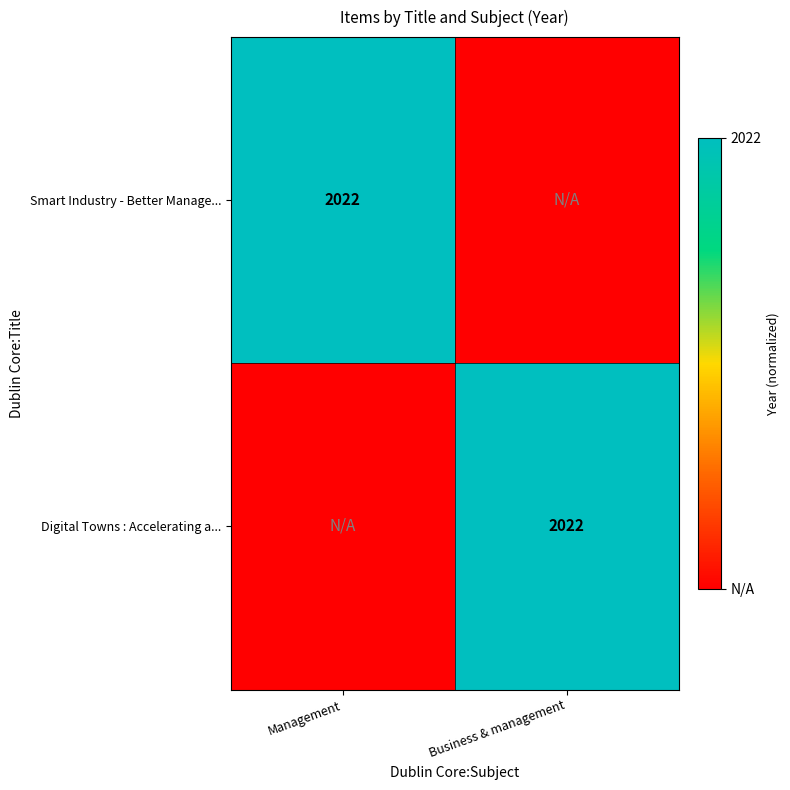

Is it true that Smart Industry - Better Manage... equals 2022 at Management?

True